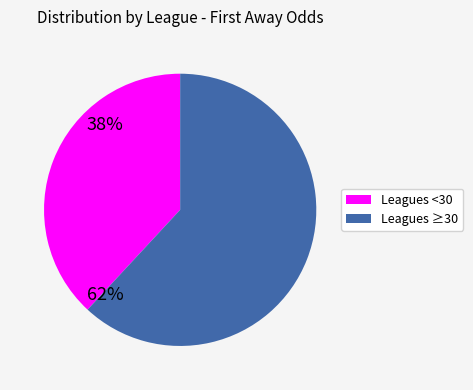

How many segments does this pie chart have?

2